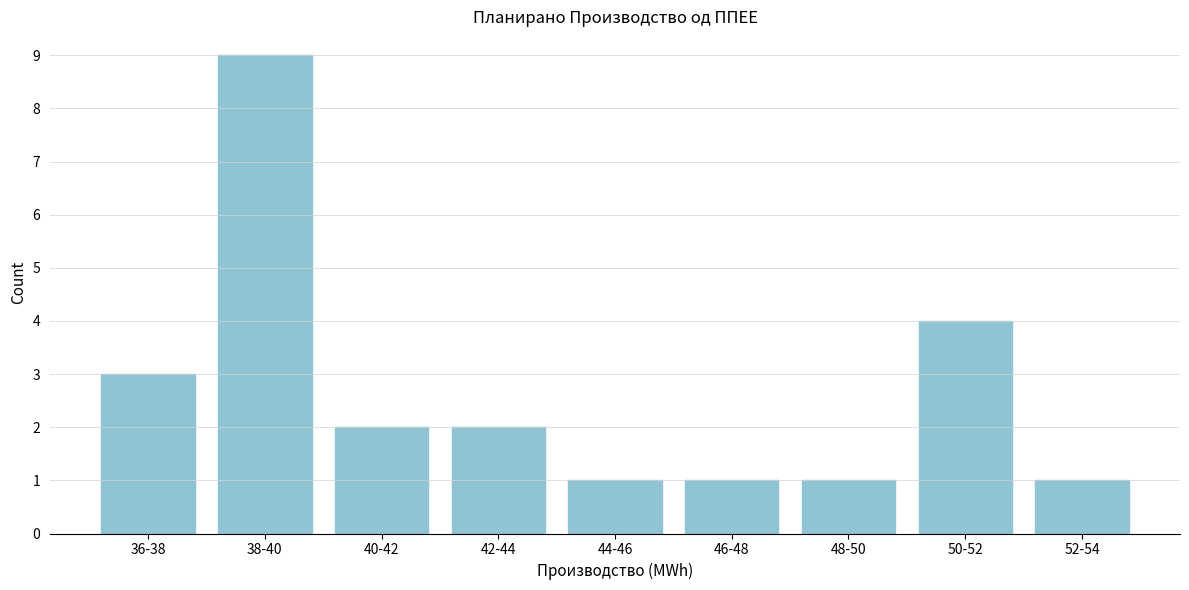

Reading left to right, what are all the values shown in this chart?

3	9	2	2	1	1	1	4	1